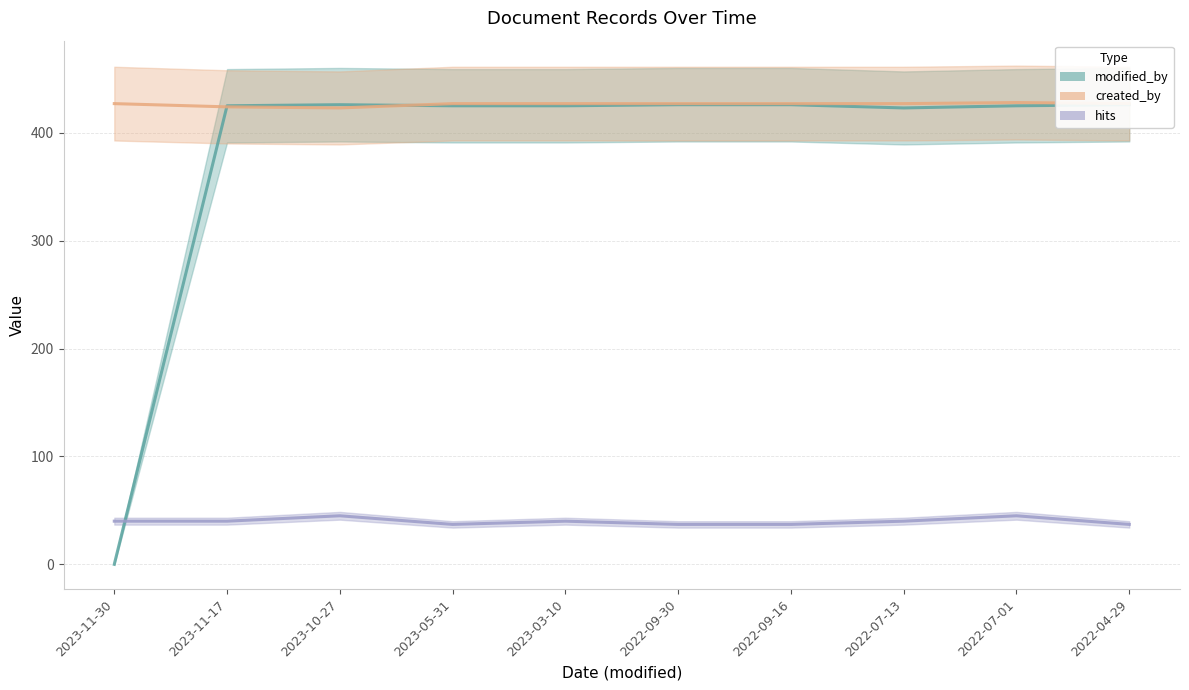

What is the highest value of the hits series?

45